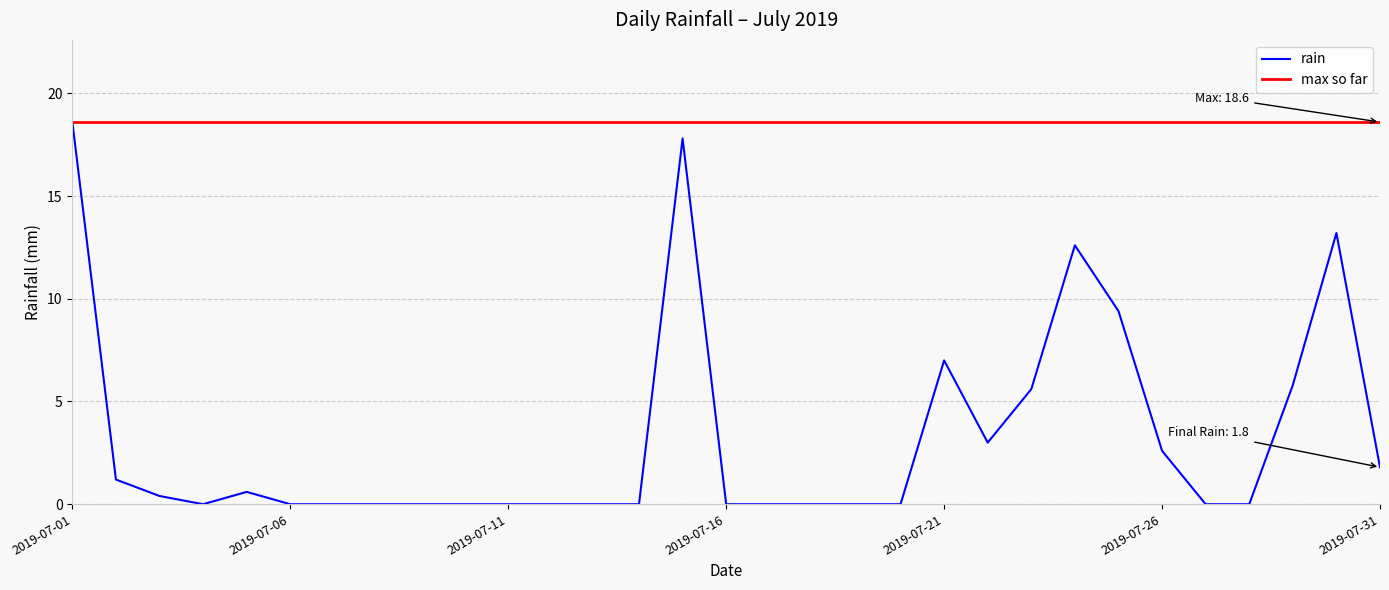

What is the greatest value displayed?

18.6